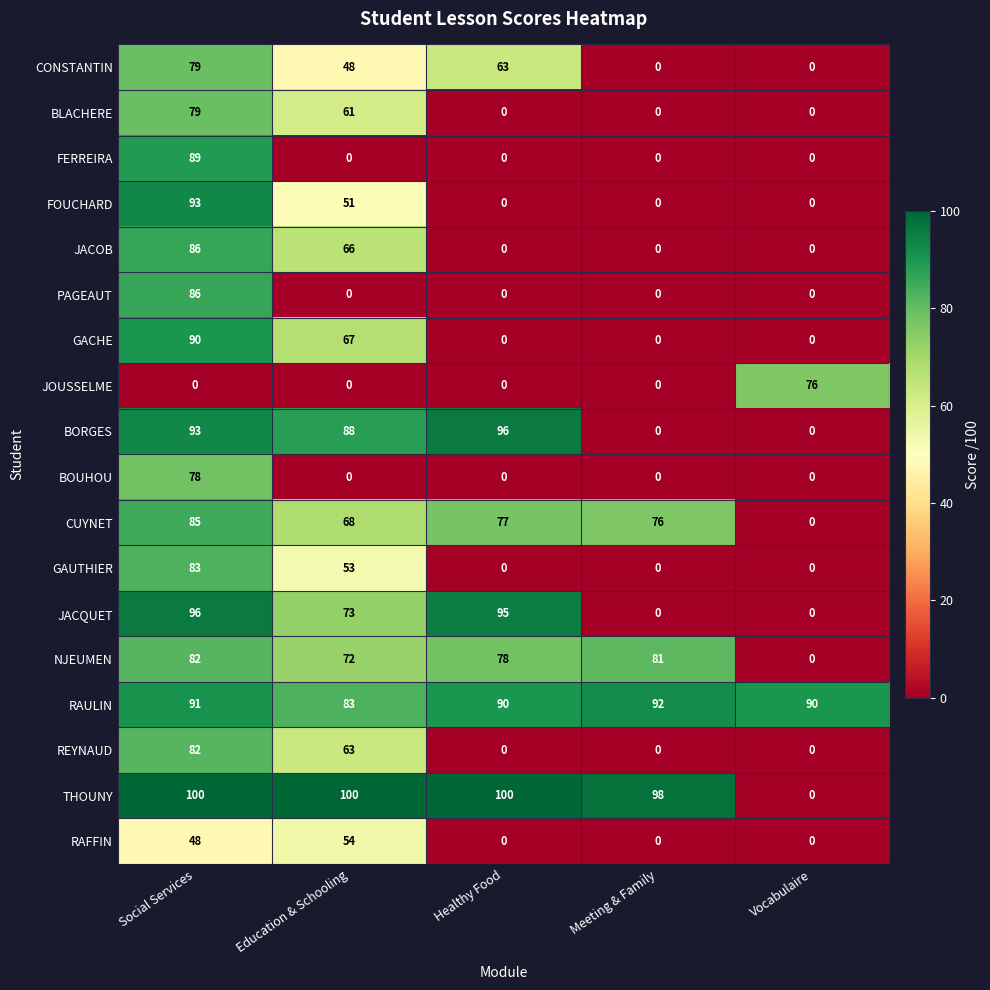

How many distinct data groups are displayed?

18